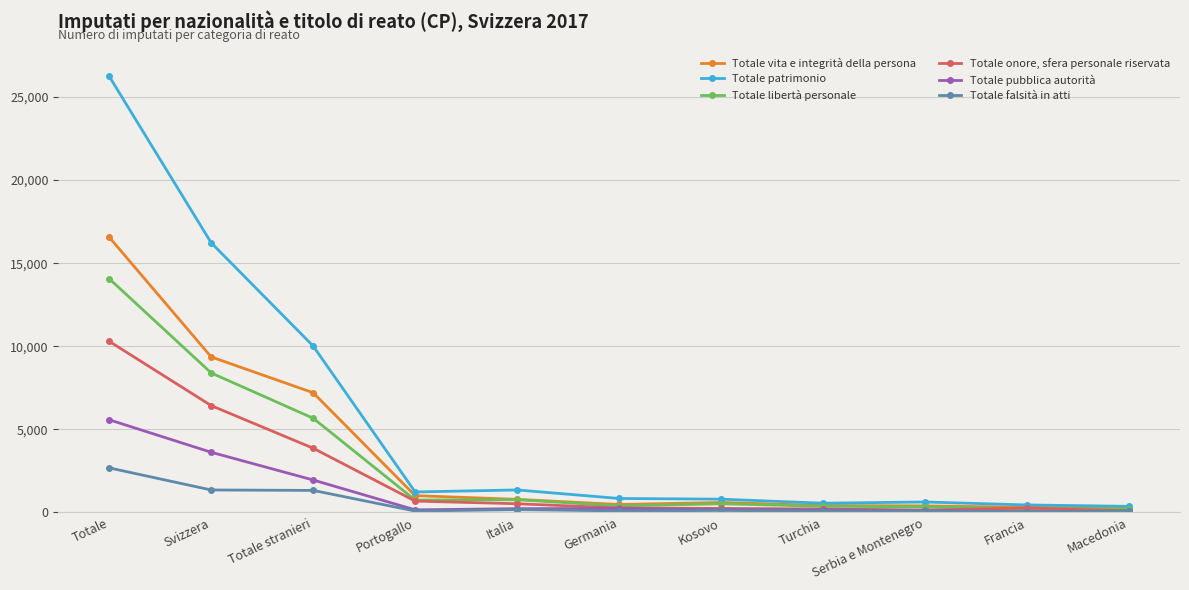

How many series are shown in this chart?

6